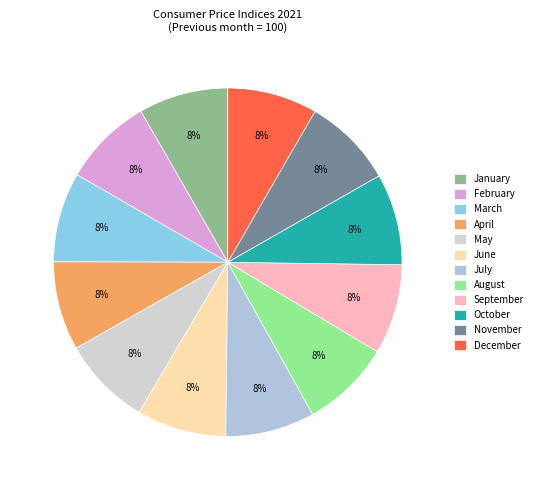

Does March represent more than half of the total?

No